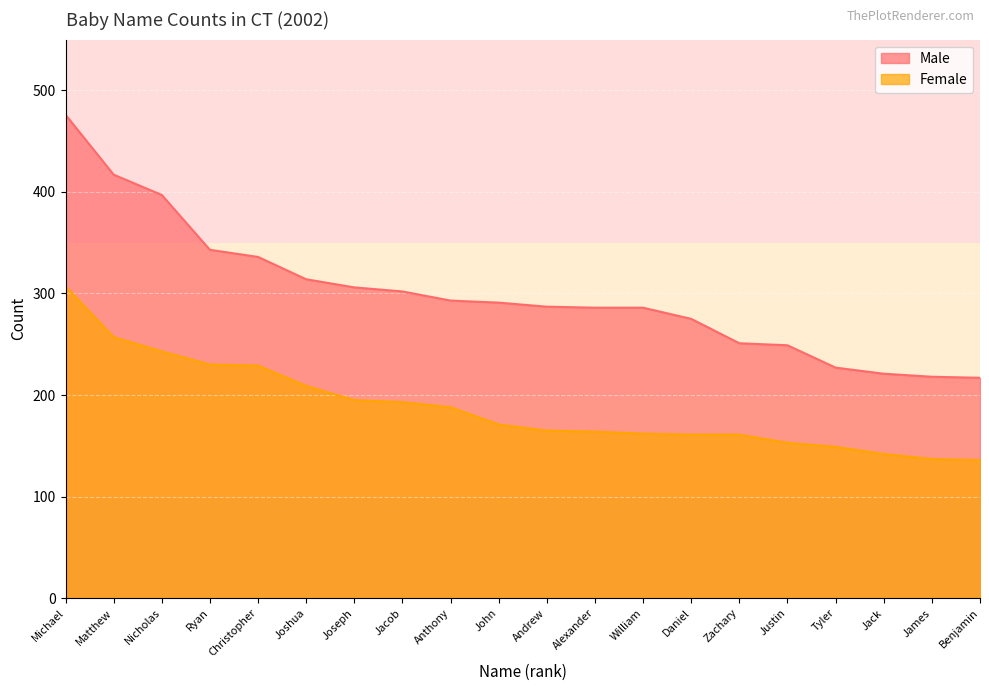

How many lines are shown in the chart?

2